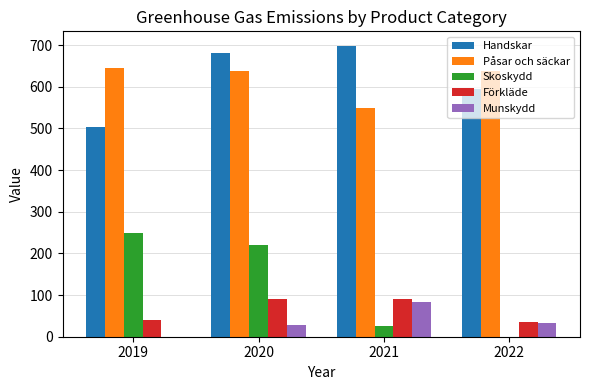

At which label does Skoskydd reach its peak?

2019